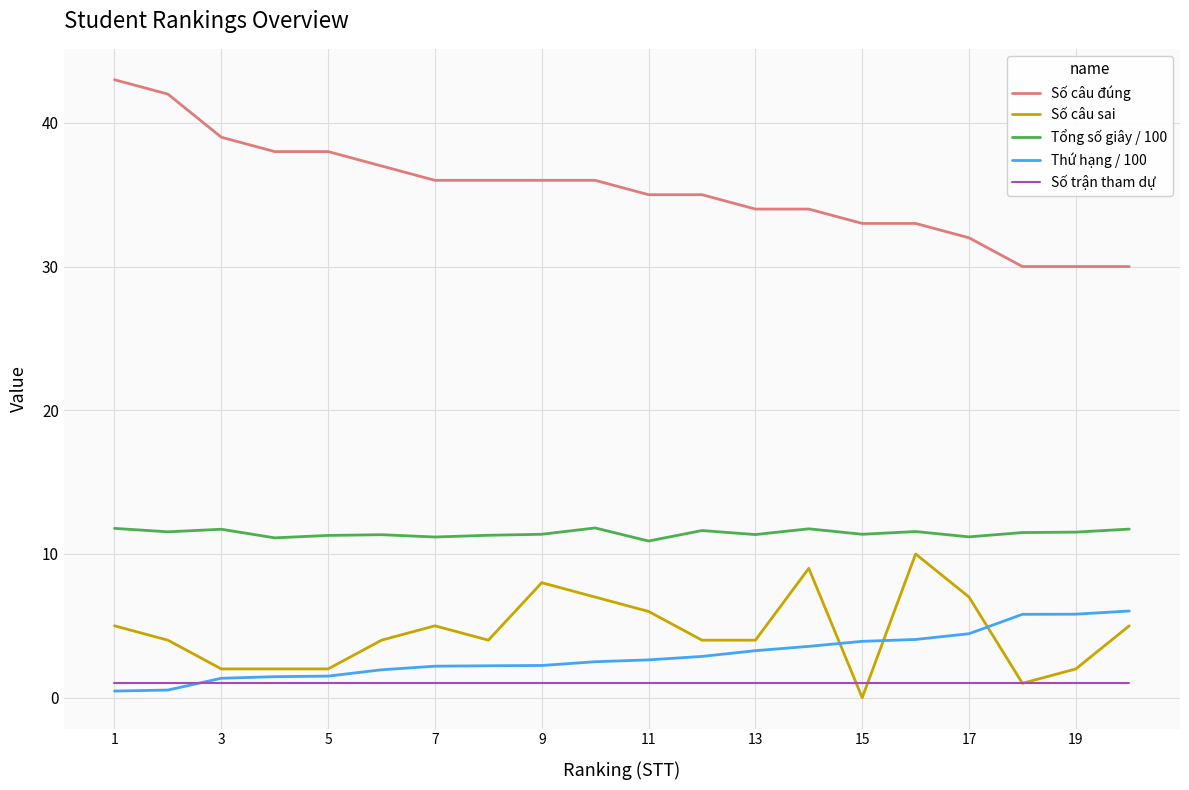

What is the maximum value for Số câu sai?

10.0